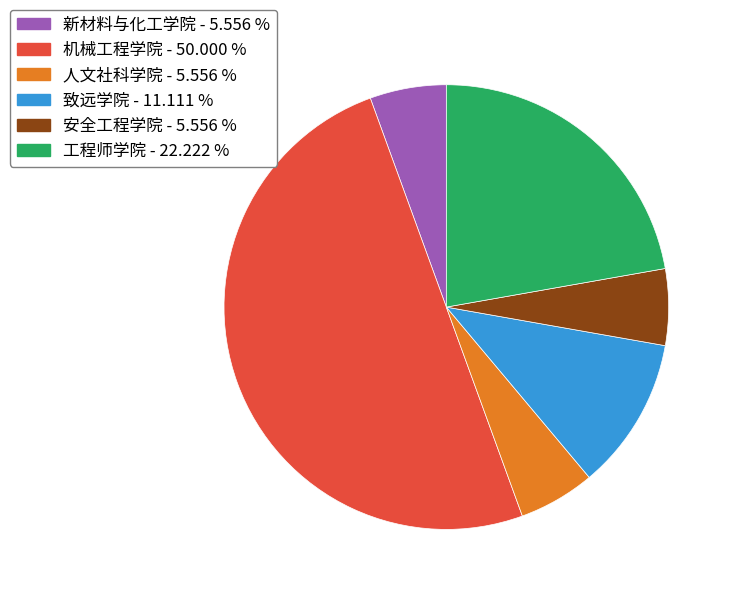

The 安全工程学院 slice represents 1% of the pie. True or false?

False